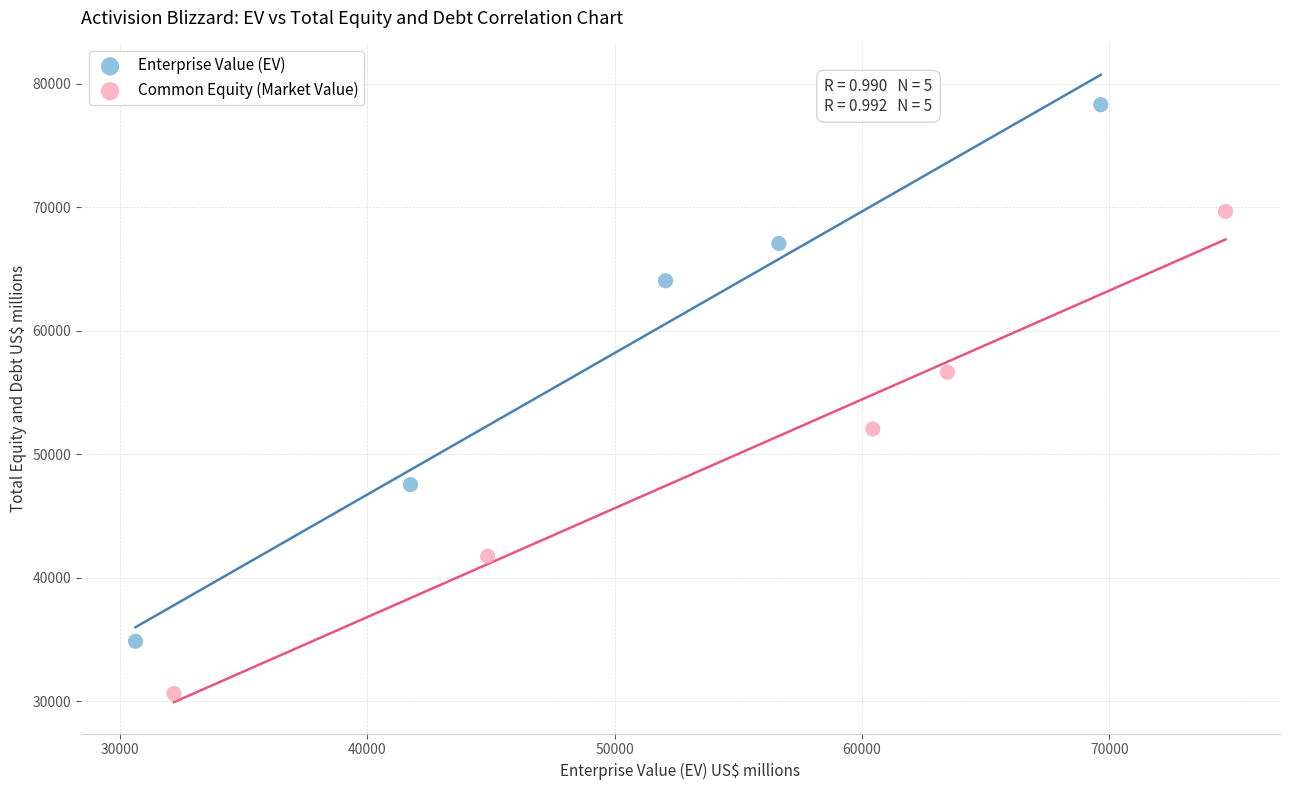

Which series contains the highest Y value?

Enterprise Value (EV)